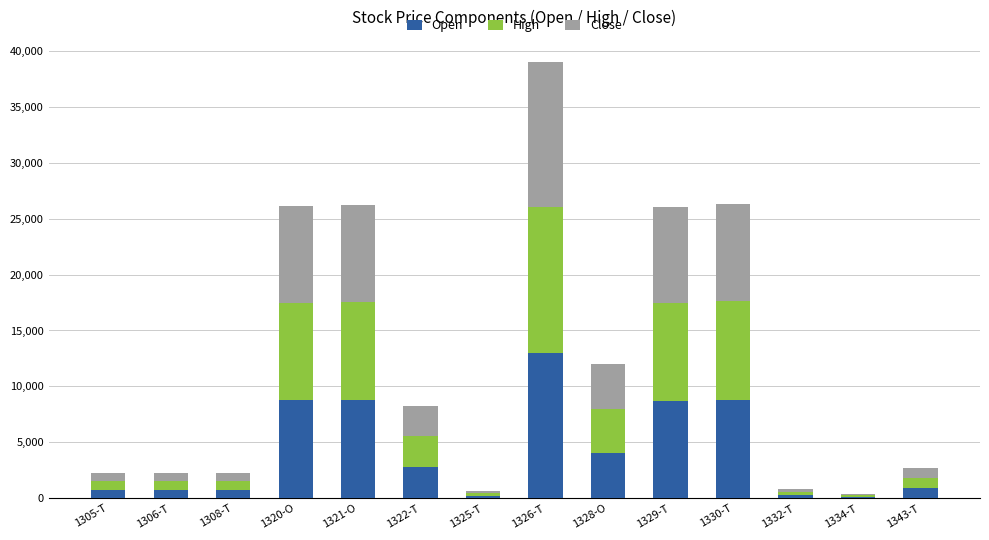

How many data points in Open are less than 2755?

7